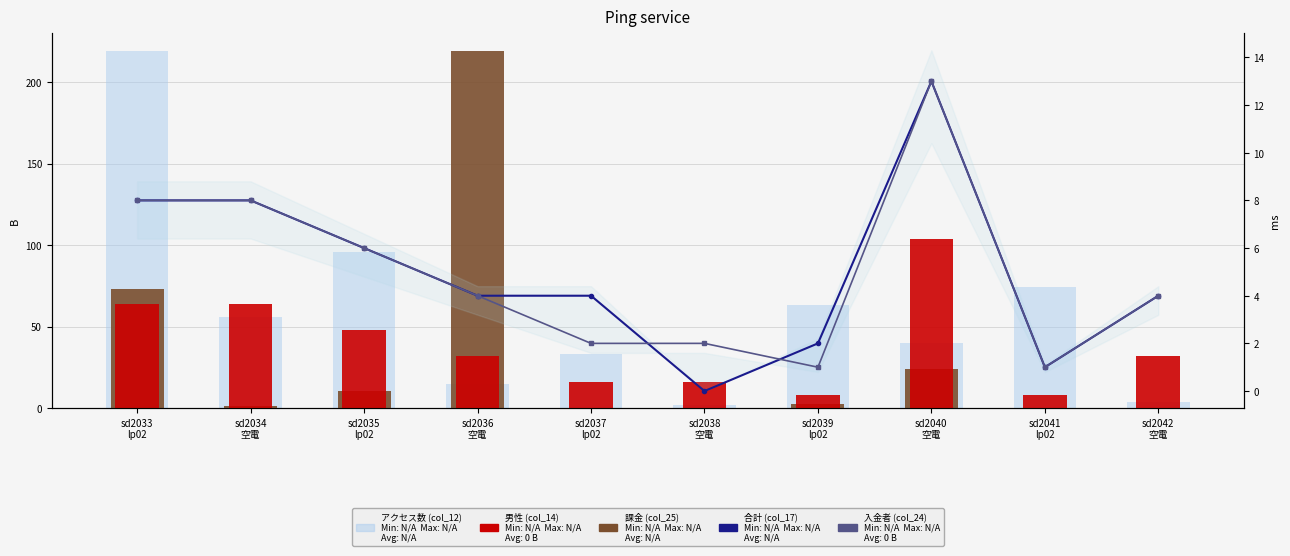

Where is 合計 (col_17) nearest to the value 6?

sd2035
lp02